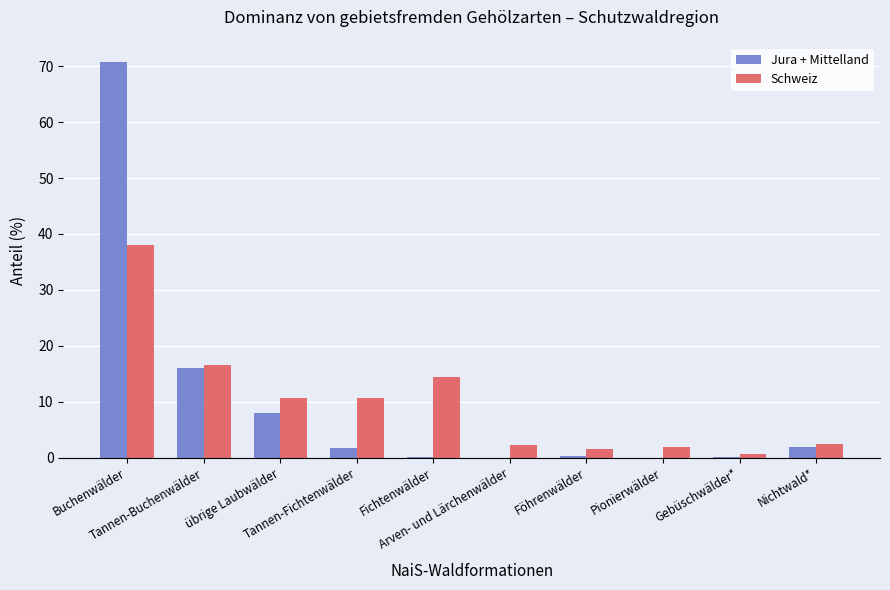

What is the sum of all Jura + Mittelland values?

98.9